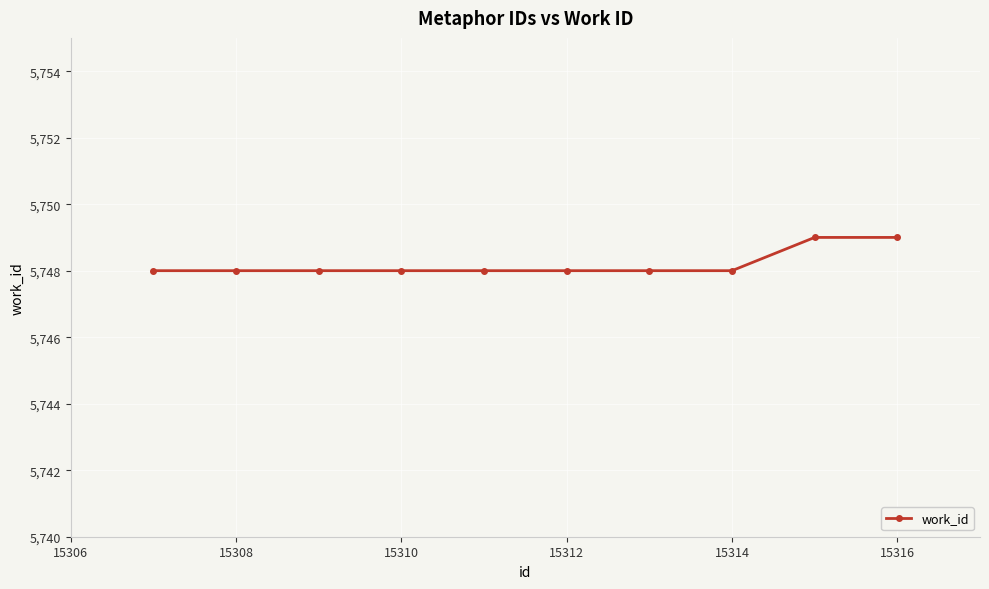

What is the smallest value displayed?

5748